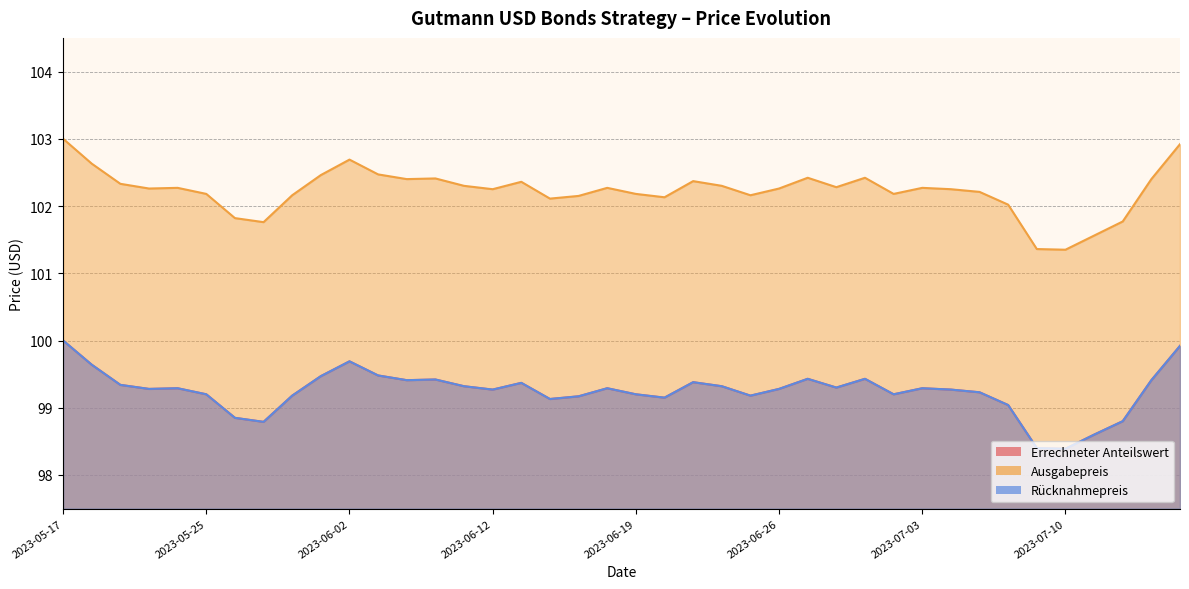

True or false: Ausgabepreis has more than 0 points higher than both neighbors.

True